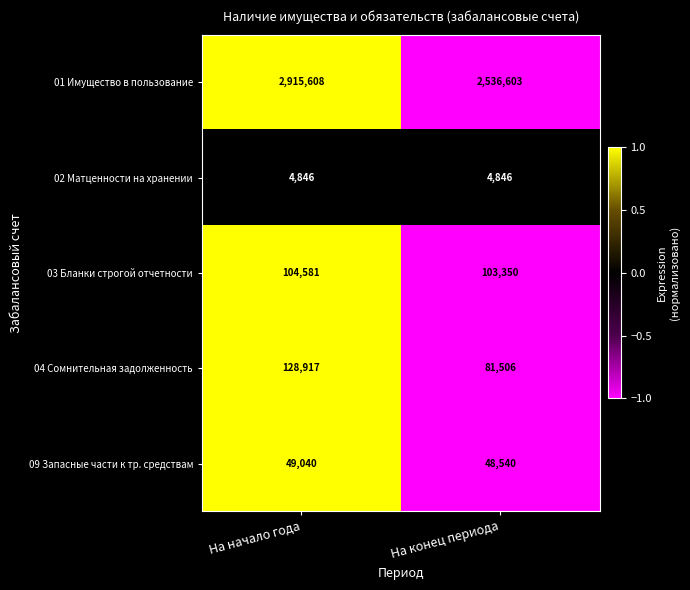

What is the difference between the 09 Запасные части к тр. средствам values at На начало года and На конец периода?

500